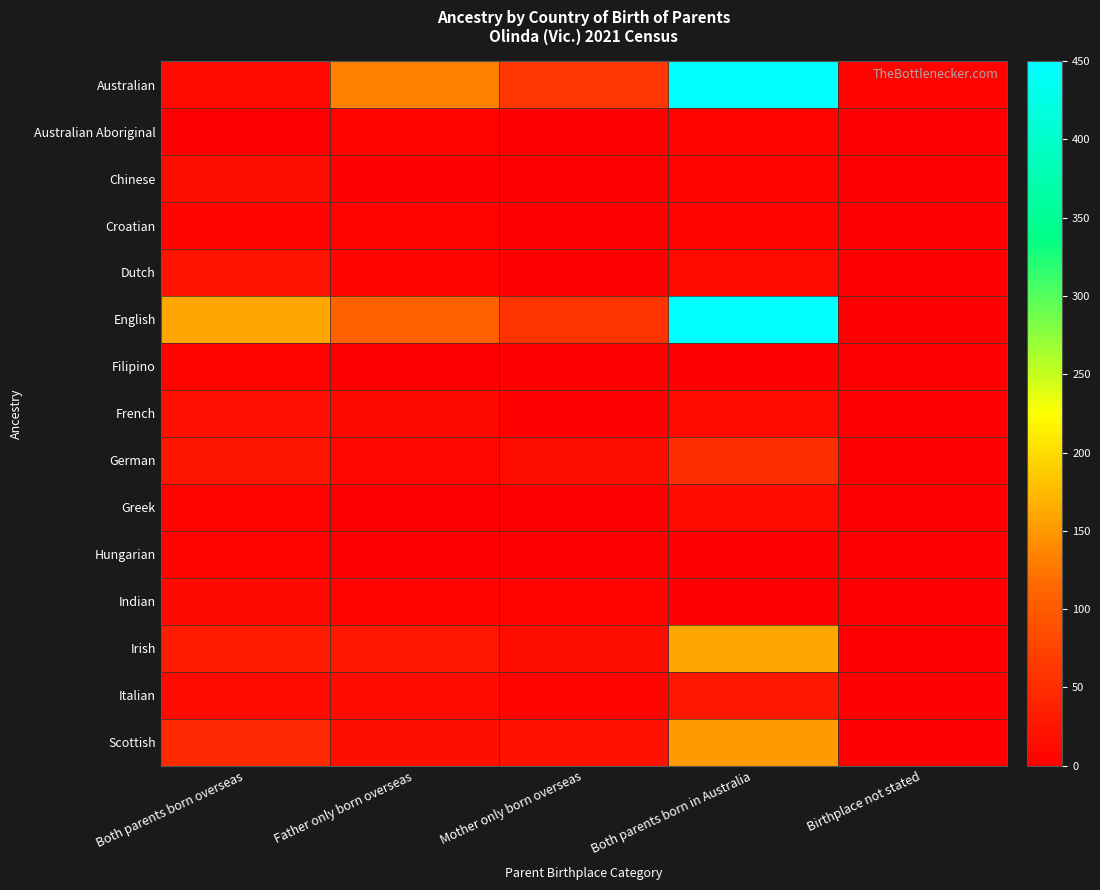

Reading left to right, list all the values displayed in this chart.

Australian: Both parents born overseas=12	Father only born overseas=132	Mother only born overseas=60	Both parents born in Australia=450	Birthplace not stated=4
Australian Aboriginal: Both parents born overseas=0	Father only born overseas=5	Mother only born overseas=0	Both parents born in Australia=6	Birthplace not stated=0
Chinese: Both parents born overseas=15	Father only born overseas=3	Mother only born overseas=0	Both parents born in Australia=4	Birthplace not stated=0
Croatian: Both parents born overseas=7	Father only born overseas=4	Mother only born overseas=0	Both parents born in Australia=4	Birthplace not stated=0
Dutch: Both parents born overseas=22	Father only born overseas=6	Mother only born overseas=0	Both parents born in Australia=12	Birthplace not stated=0
English: Both parents born overseas=160	Father only born overseas=107	Mother only born overseas=58	Both parents born in Australia=450	Birthplace not stated=0
Filipino: Both parents born overseas=4	Father only born overseas=0	Mother only born overseas=3	Both parents born in Australia=0	Birthplace not stated=0
French: Both parents born overseas=18	Father only born overseas=9	Mother only born overseas=0	Both parents born in Australia=12	Birthplace not stated=0
German: Both parents born overseas=24	Father only born overseas=8	Mother only born overseas=15	Both parents born in Australia=52	Birthplace not stated=0
Greek: Both parents born overseas=4	Father only born overseas=0	Mother only born overseas=0	Both parents born in Australia=12	Birthplace not stated=0
Hungarian: Both parents born overseas=4	Father only born overseas=0	Mother only born overseas=0	Both parents born in Australia=0	Birthplace not stated=0
Indian: Both parents born overseas=9	Father only born overseas=4	Mother only born overseas=4	Both parents born in Australia=0	Birthplace not stated=0
Irish: Both parents born overseas=32	Father only born overseas=28	Mother only born overseas=15	Both parents born in Australia=160	Birthplace not stated=0
Italian: Both parents born overseas=11	Father only born overseas=14	Mother only born overseas=6	Both parents born in Australia=28	Birthplace not stated=0
Scottish: Both parents born overseas=44	Father only born overseas=16	Mother only born overseas=21	Both parents born in Australia=152	Birthplace not stated=0